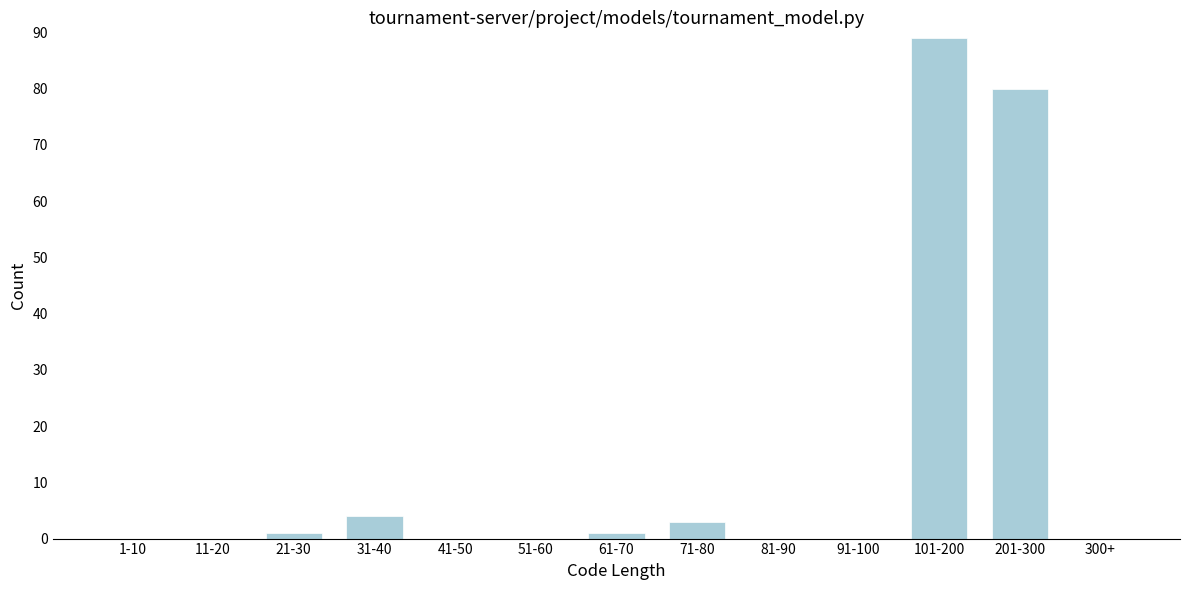

Reading left to right, what are all the values shown in this chart?

1-10=0	11-20=0	21-30=1	31-40=4	41-50=0	51-60=0	61-70=1	71-80=3	81-90=0	91-100=0	101-200=89	201-300=80	300+=0